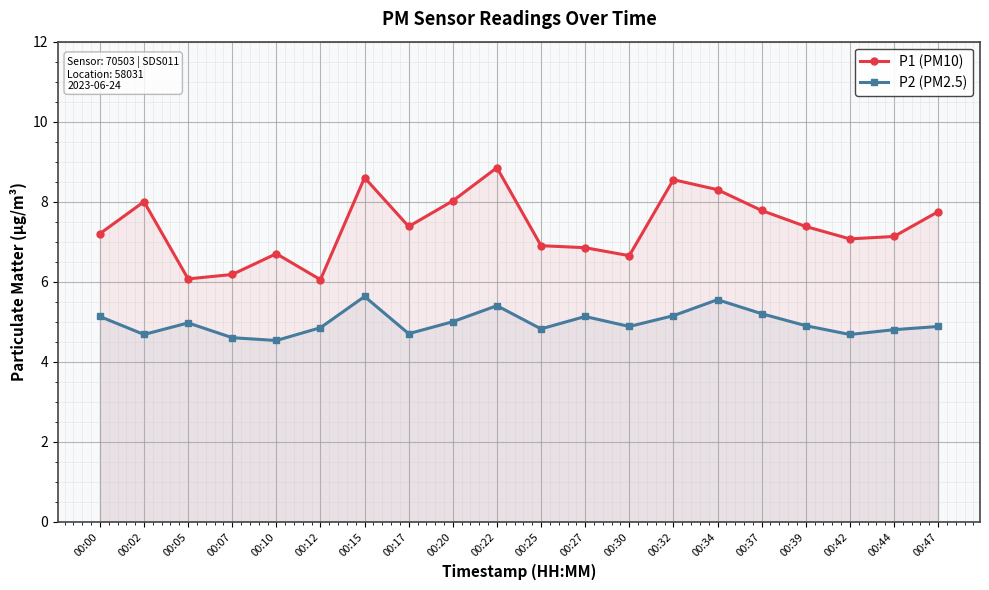

True or false: P2 (PM2.5) has more than 2 points higher than both neighbors.

True